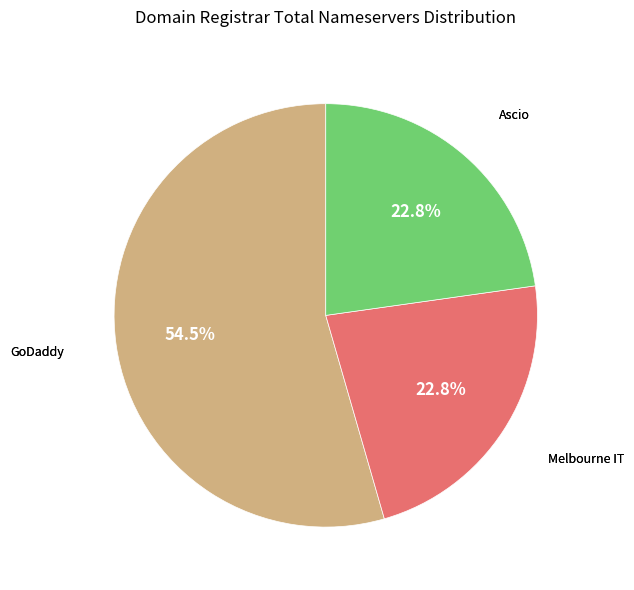

Count the number of slices in the pie.

3